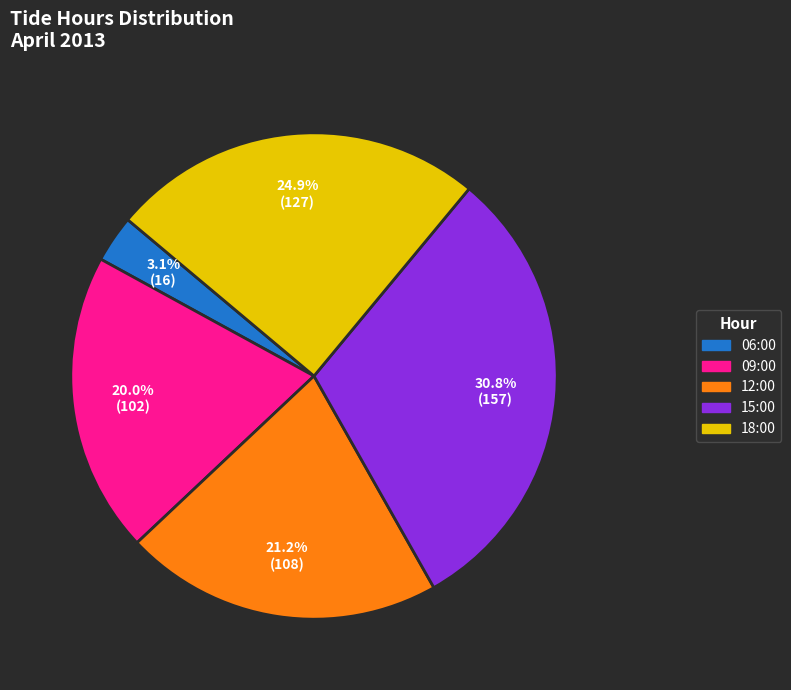

Does any single category account for the majority?

No